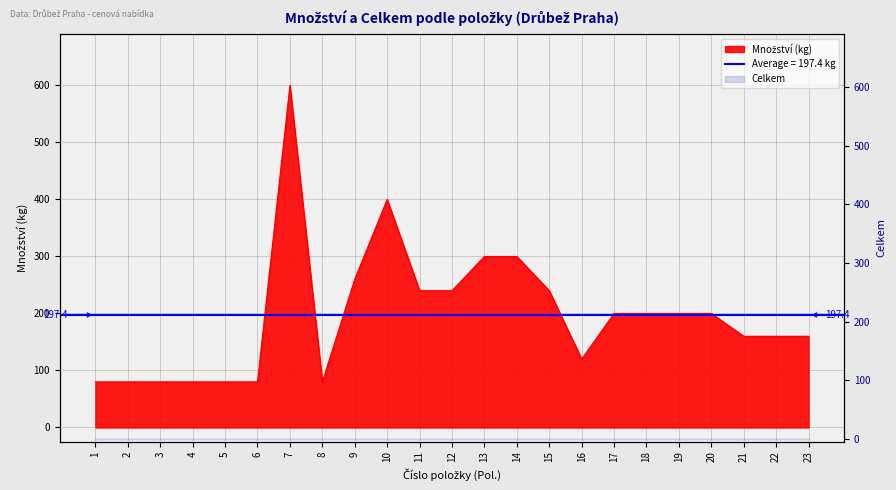

Reading right to left, what are all the values shown in this chart?

160	160	160	200	200	200	200	120	240	300	300	240	240	400	260	80	600	80	80	80	80	80	80